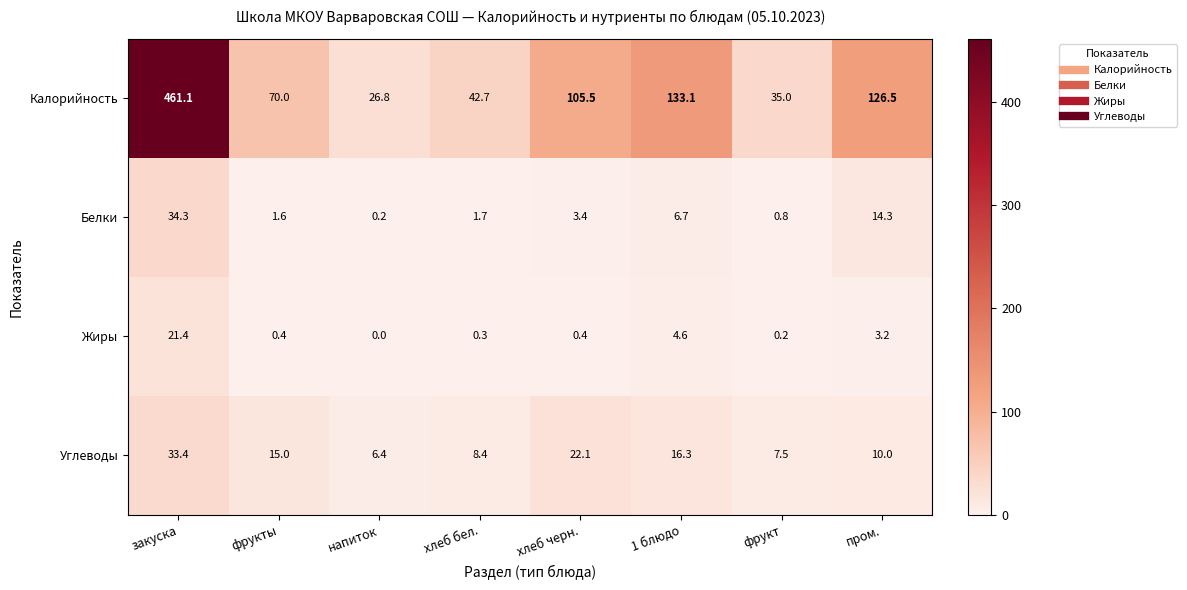

What is the average value of the Белки series?

7.9